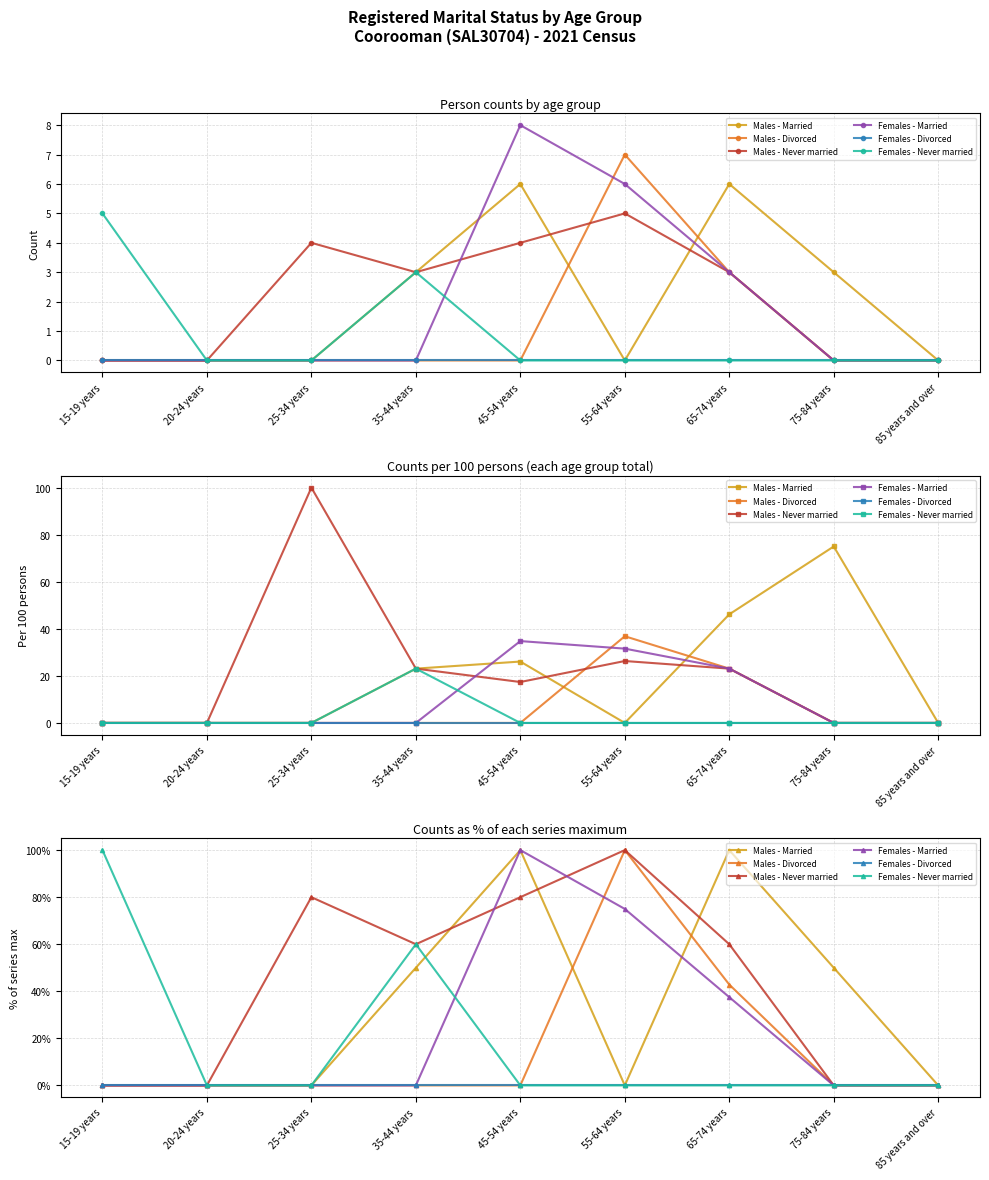

At how many categories does at least one series exceed 69?

5